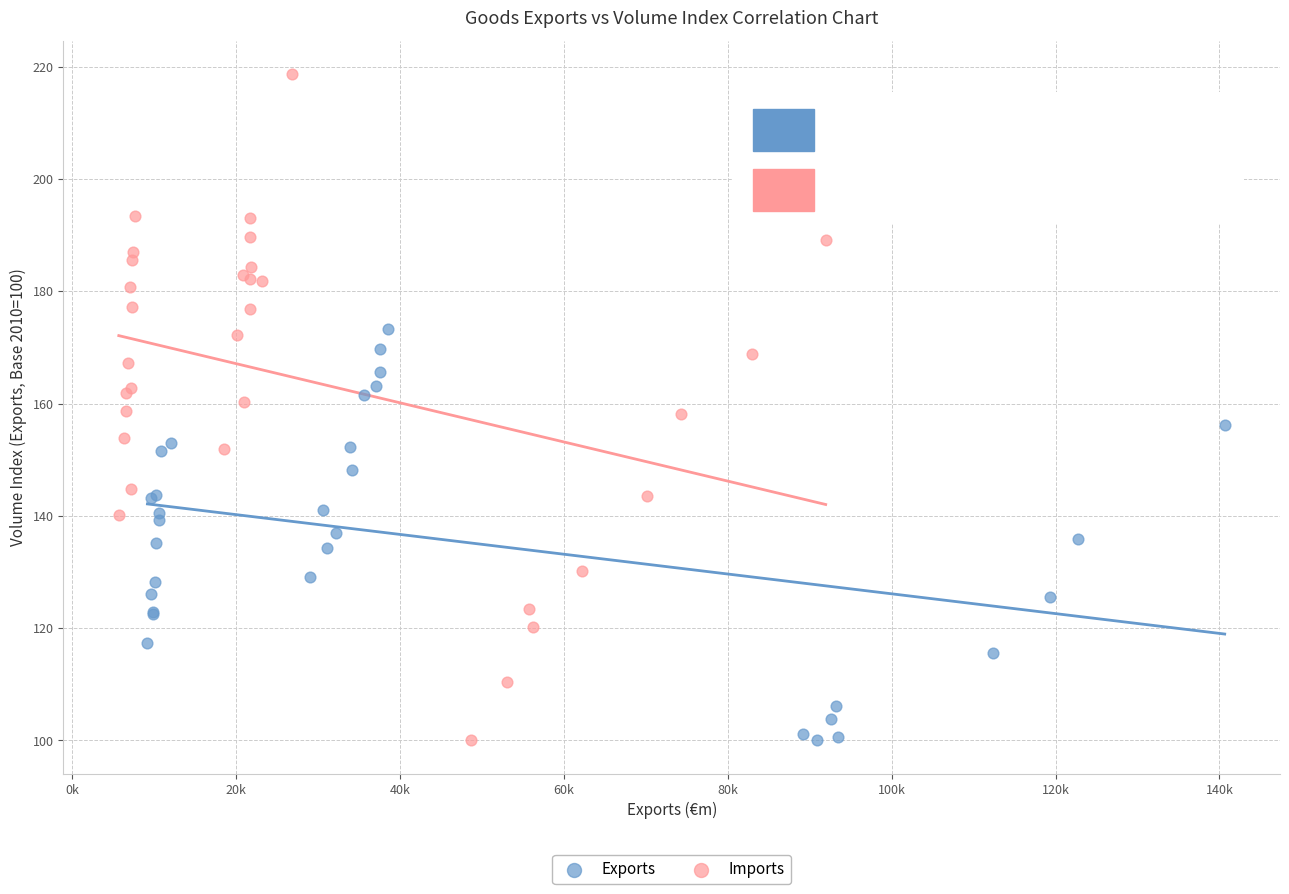

Which series contains the highest Y value?

Imports